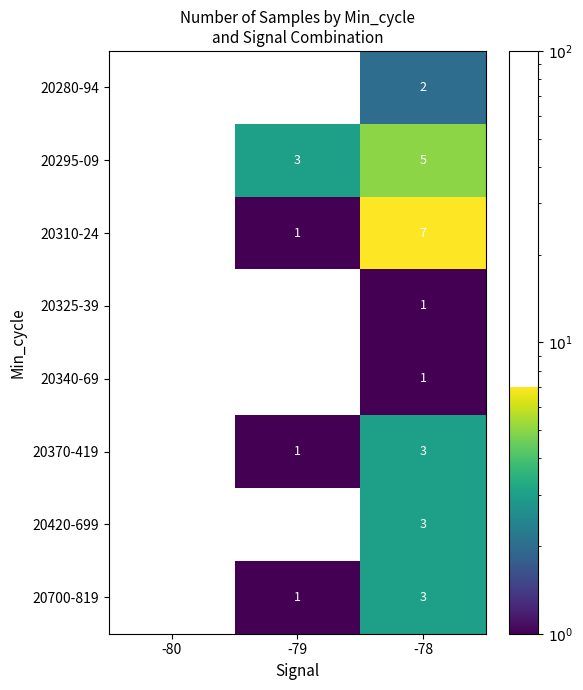

What is the difference between the 20295-09 values at -78 and -79?

2